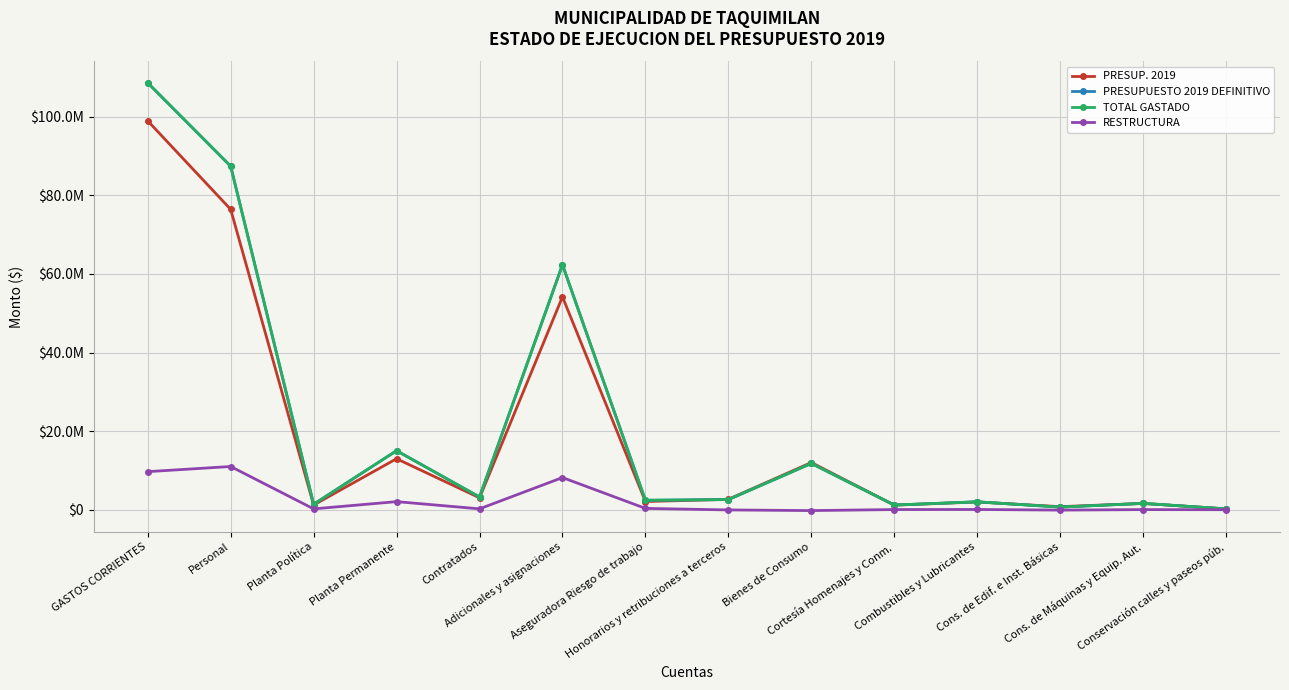

At which category is the sum across all series the highest?

GASTOS CORRIENTES